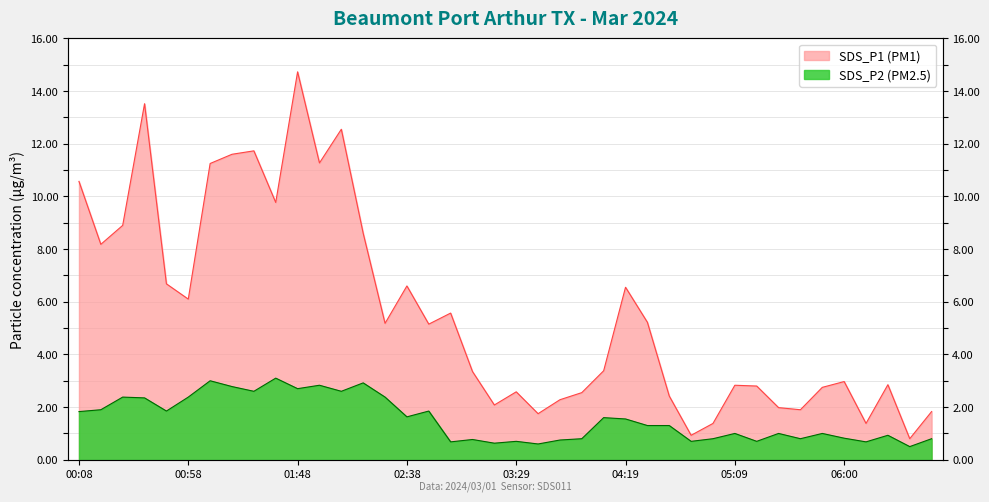

The value of SDS_P2 at 05:09 is 1.3. True or false?

False